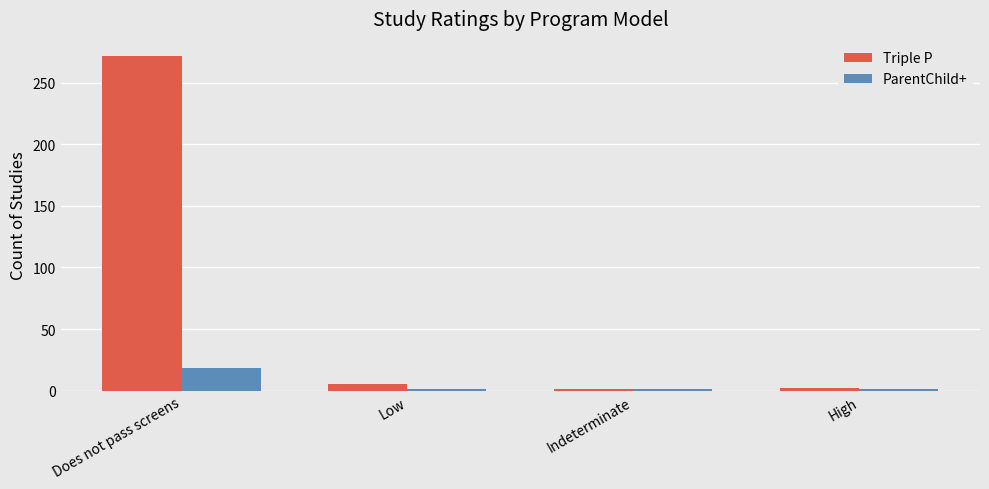

What is the difference between the highest and lowest values at High?

1